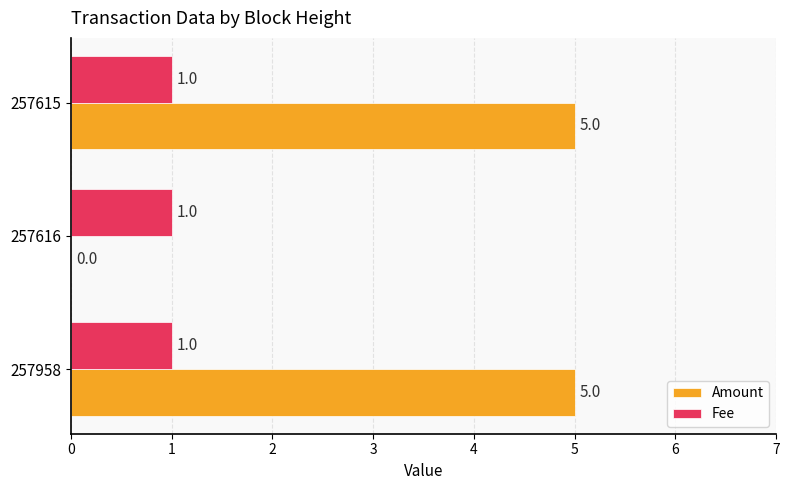

What is the total value across all series at 257615?

6